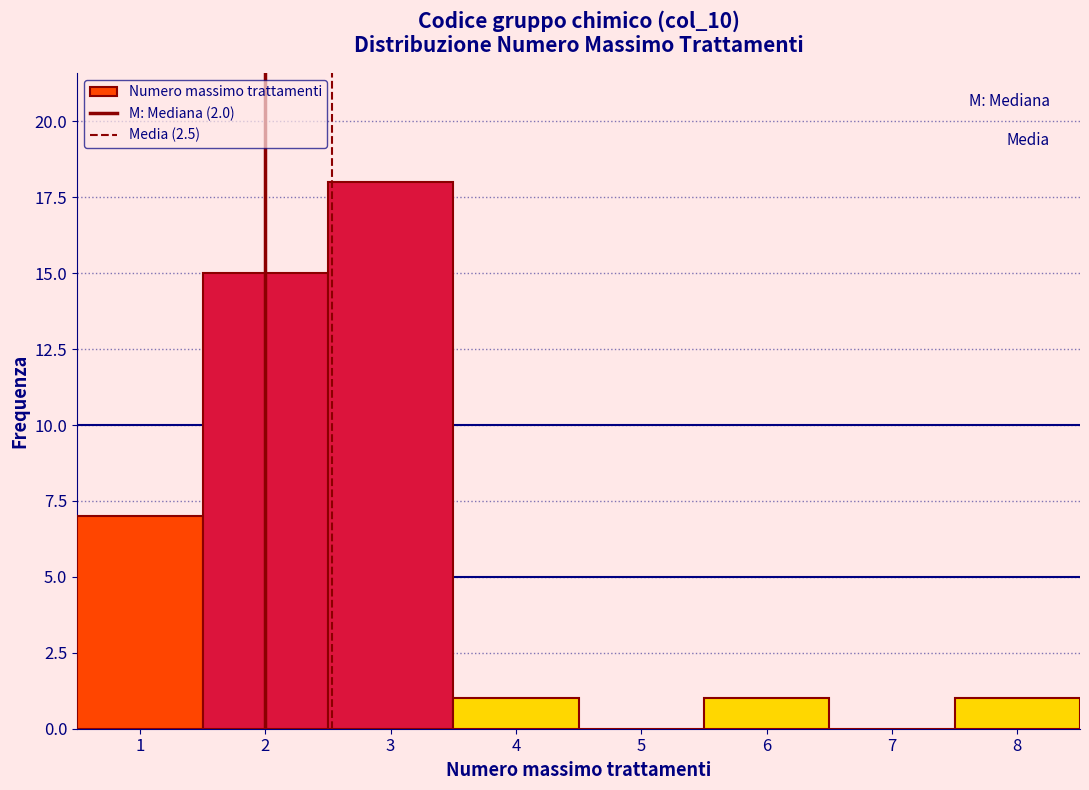

Reading left to right, list every bar in this chart as the range it spans on the x-axis followed by its height. The values are not printed on the chart, so give them approximately, as read against the axis.

0.5 to 1.5: 7
1.5 to 2.5: 15
2.5 to 3.5: 18
3.5 to 4.5: 1
4.5 to 5.5: 0
5.5 to 6.5: 1
6.5 to 7.5: 0
7.5 to 8.5: 1